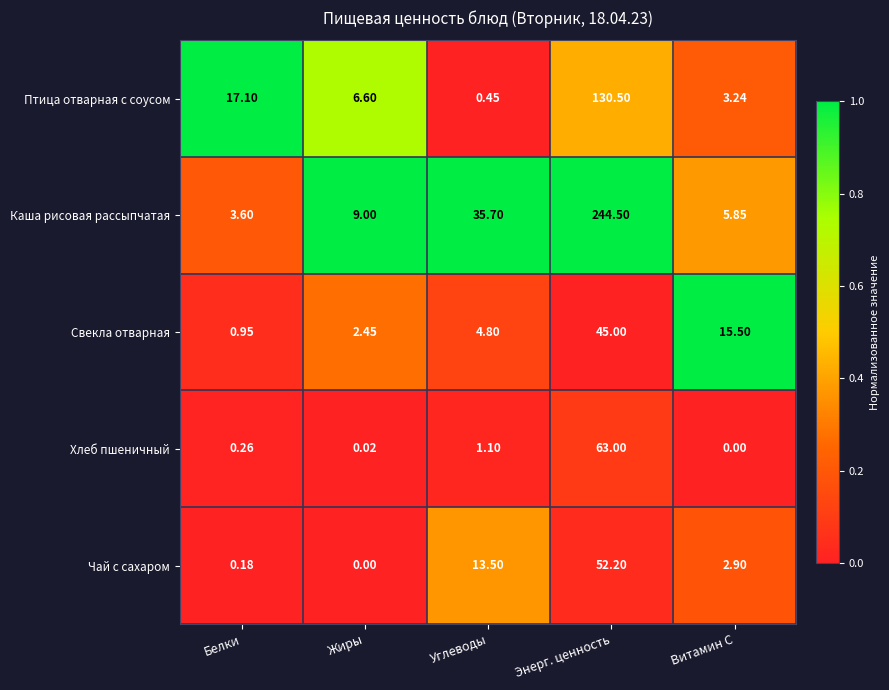

Rank the series at Жиры from lowest to highest value.

Чай с сахаром, Хлеб пшеничный, Свекла отварная, Птица отварная с соусом, Каша рисовая рассыпчатая